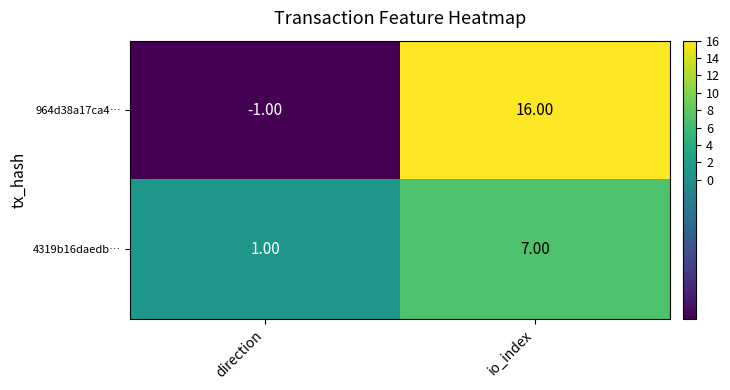

At which label does 4319b16daedb… reach its minimum?

direction